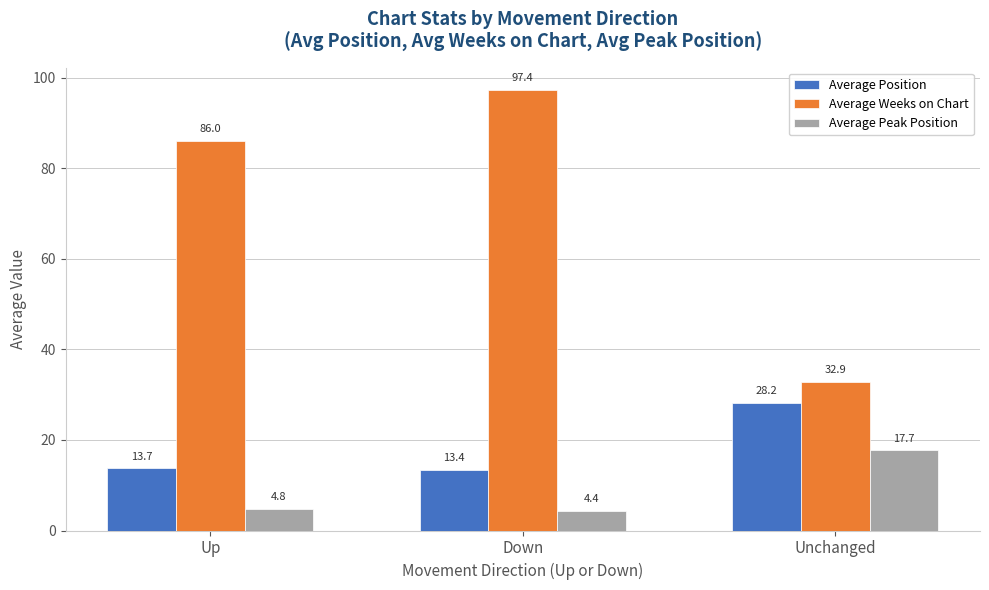

How many bars are there in total?

9